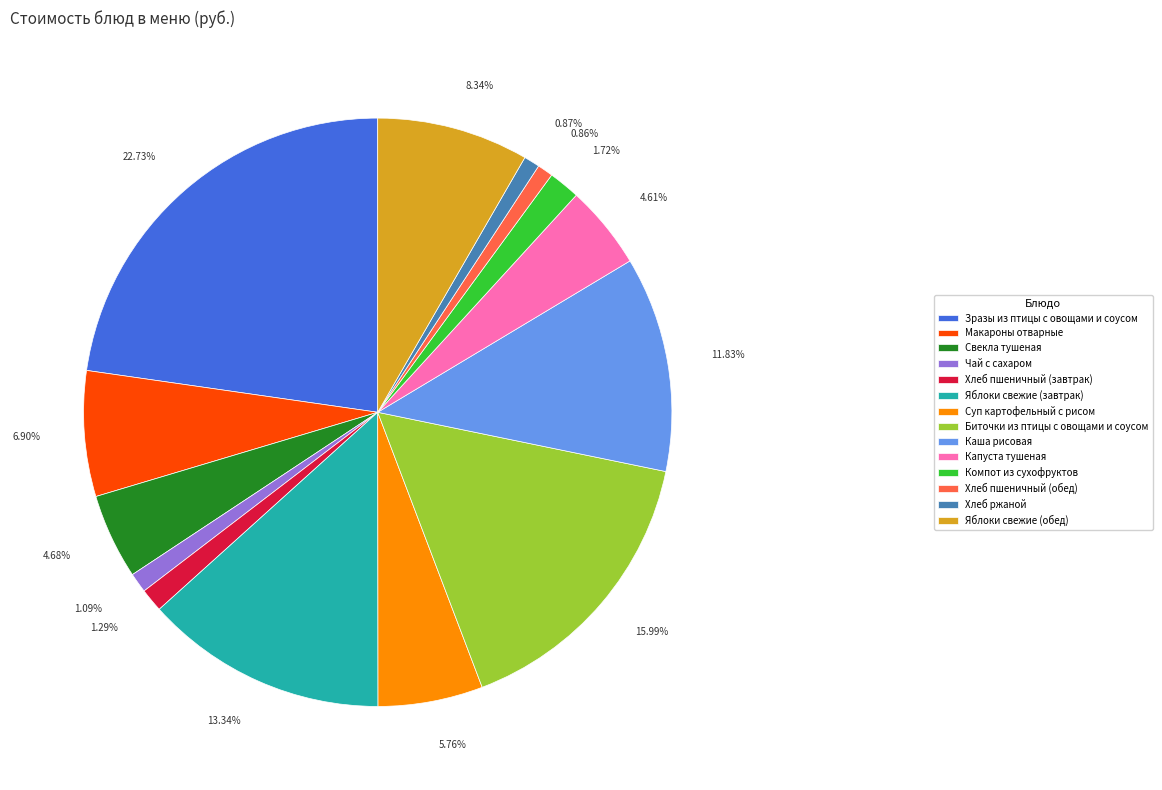

What percentage is the Каша рисовая slice, to the nearest percent?

12%